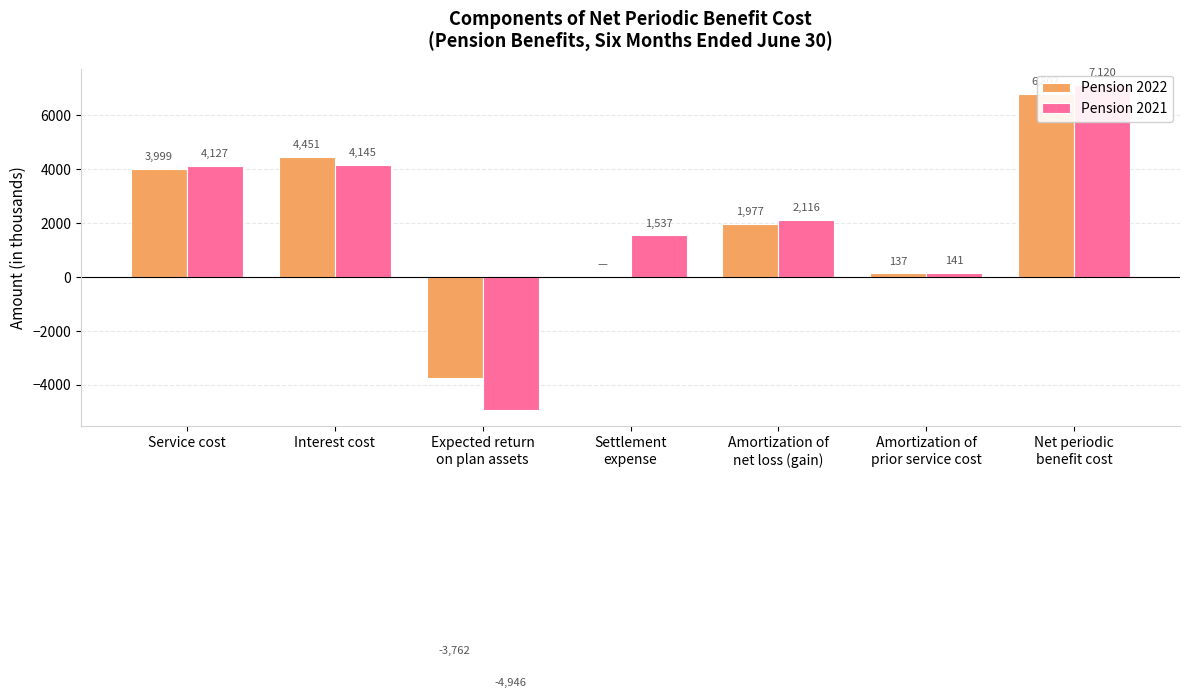

Between Expected return
on plan assets and Amortization of
prior service cost, which series saw the biggest shift?

Pension 2021